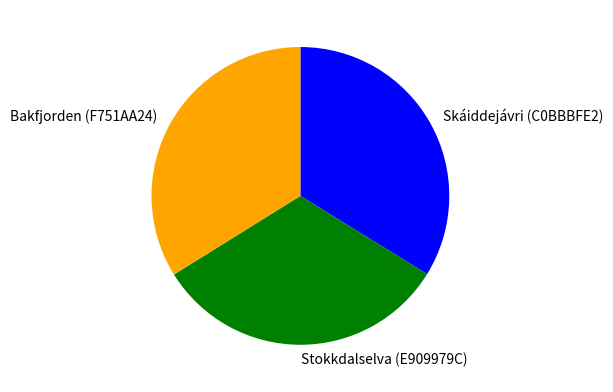

Do Skáiddejávri (C0BBBFE2) and Bakfjorden (F751AA24) together represent more than half of the pie?

Yes